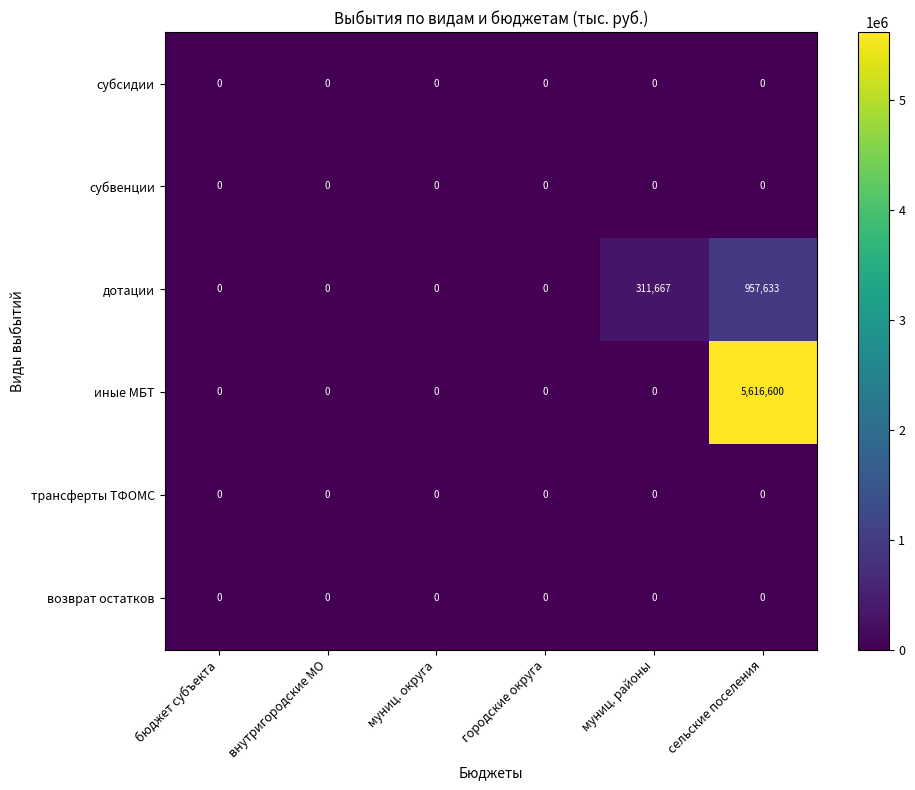

The value of возврат остатков at бюджет субъекта is 0. True or false?

True